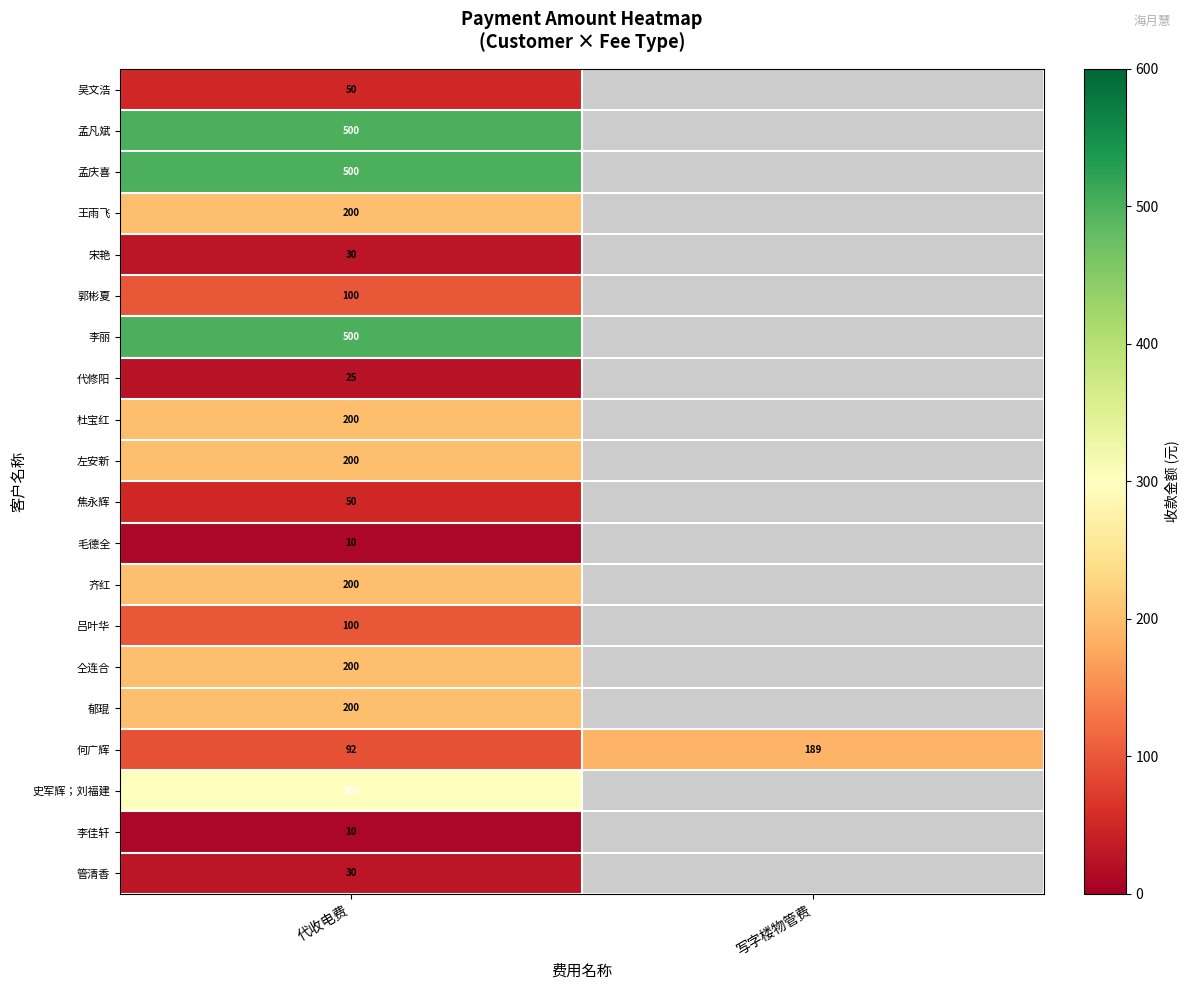

Which category has the highest value in the 何广辉 series?

写字楼物管费